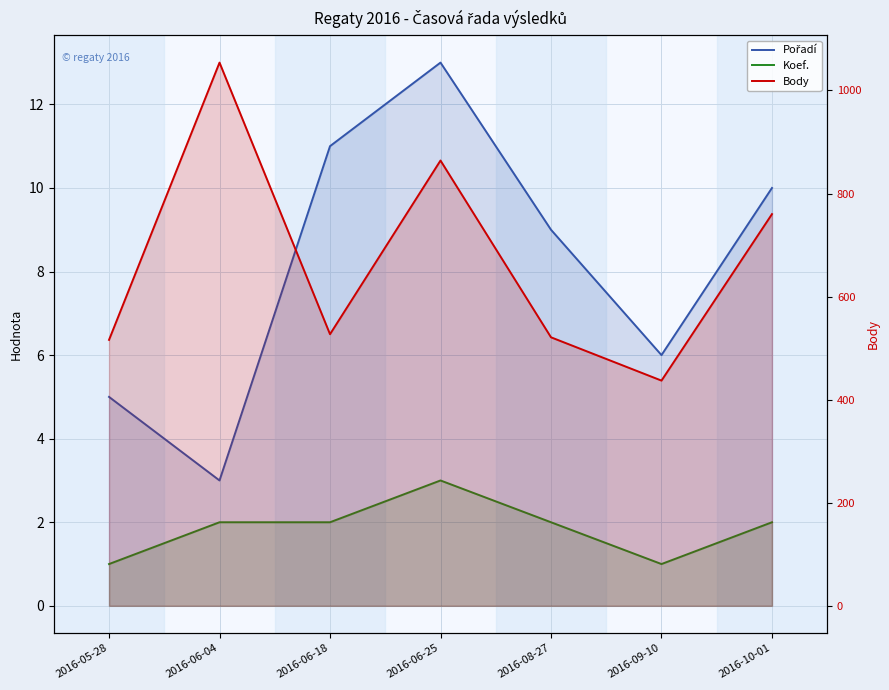

What position from the right is 2016-09-10?

2